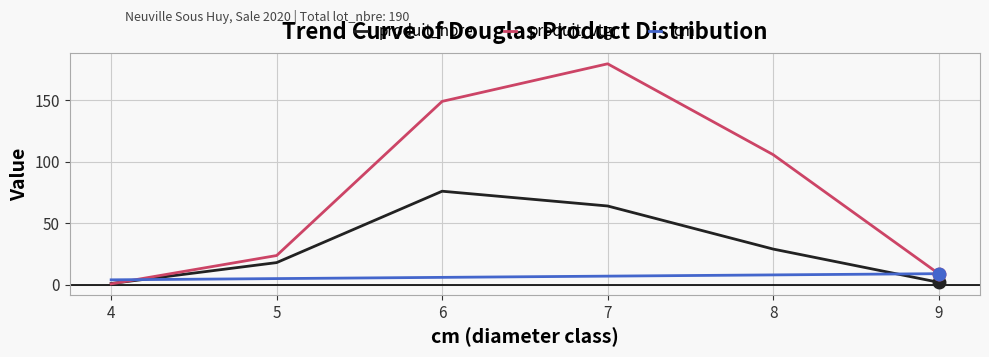

What is the difference between the produit_nbre values at 6 and 5?

58.0